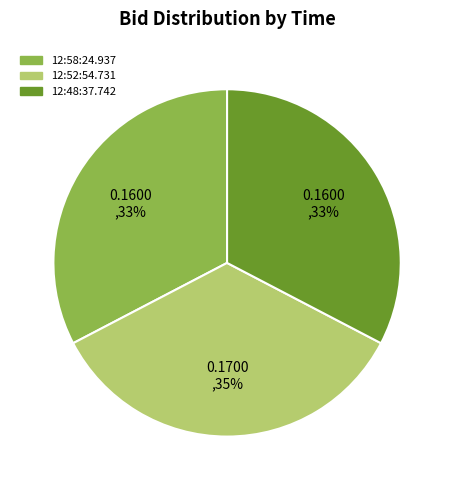

Is it true that 12:58:24.937 is 41% of the pie?

False